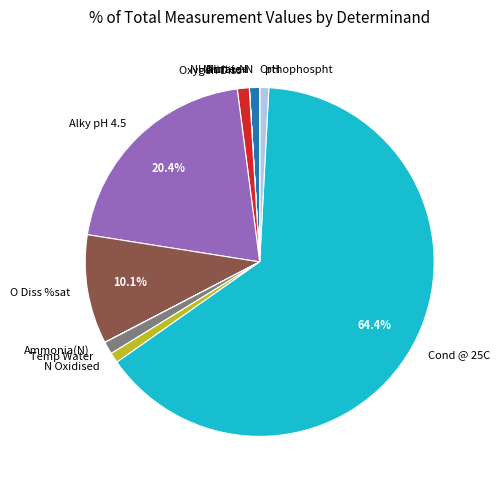

To the nearest percent, what is the difference between the largest and smallest slice percentages?

64%